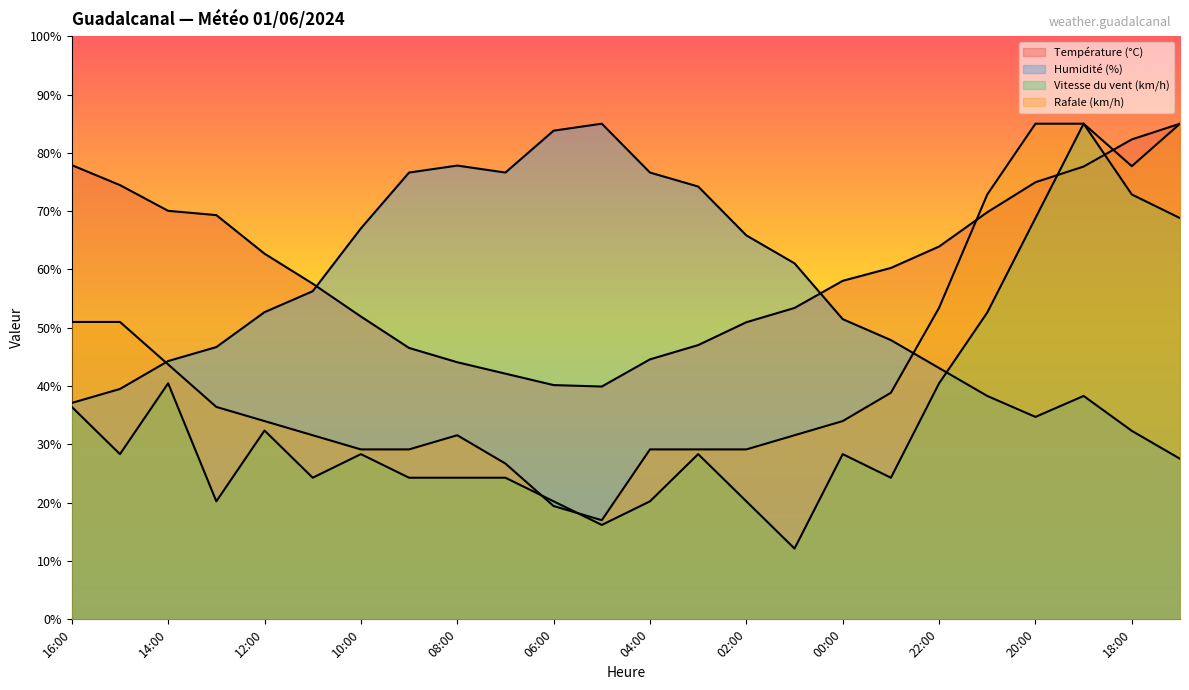

How many interior local valleys does the Température (°C) series have?

1